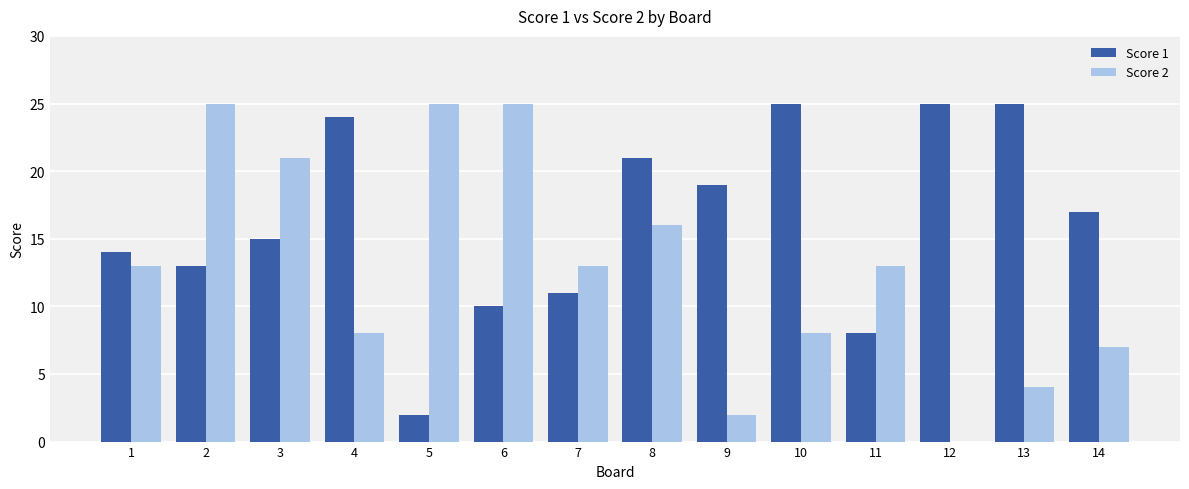

Reading right to left, extract all data points from this chart.

Score 1: 14=17	13=25	12=25	11=8	10=25	9=19	8=21	7=11	6=10	5=2	4=24	3=15	2=13	1=14
Score 2: 14=7	13=4	12=0	11=13	10=8	9=2	8=16	7=13	6=25	5=25	4=8	3=21	2=25	1=13